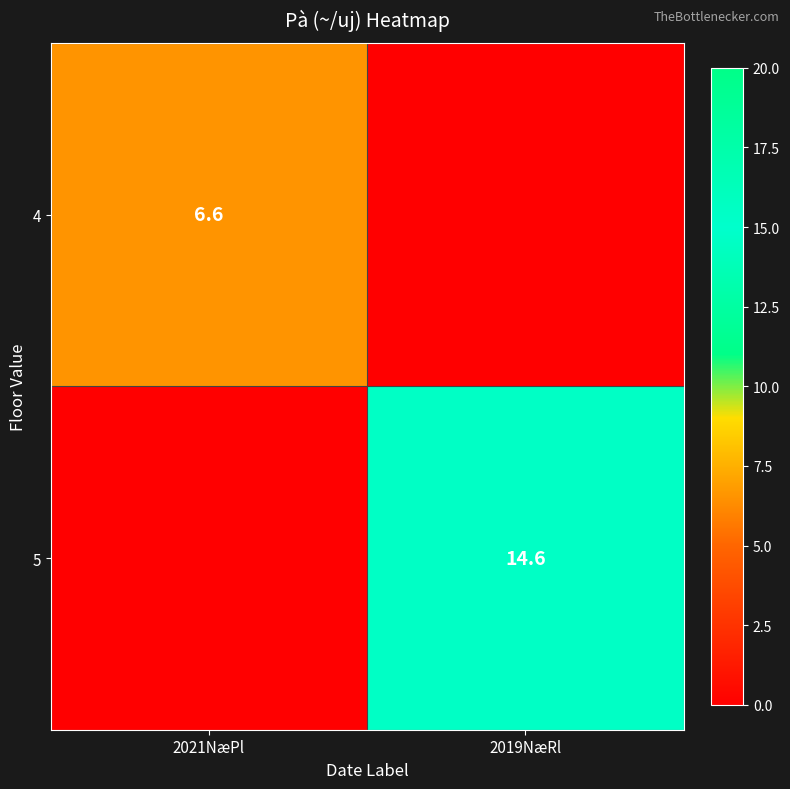

The 5 series shows 14.6 at 2019NæRl. True or false?

True